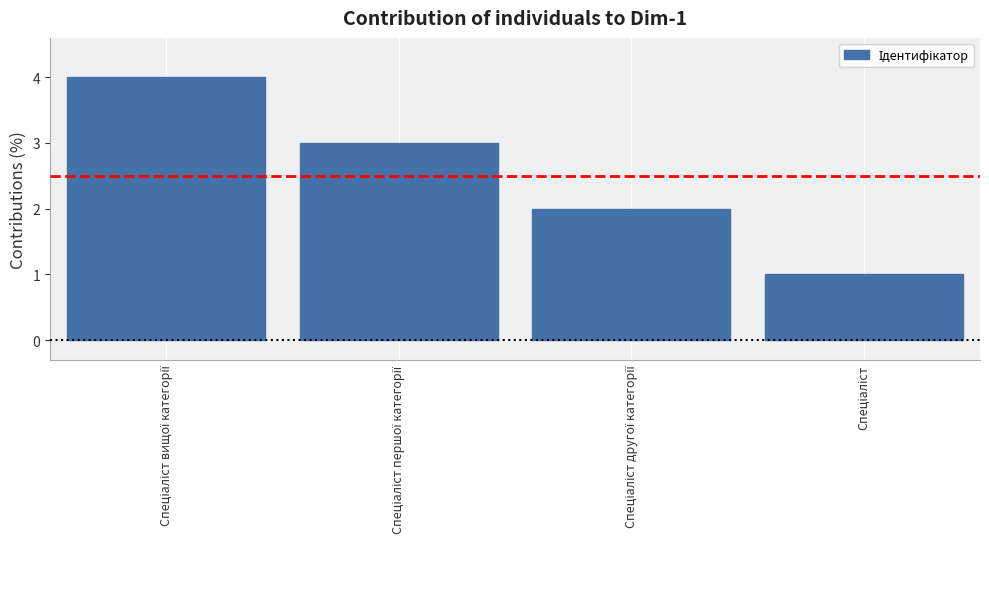

What is the difference between the maximum and minimum values?

3